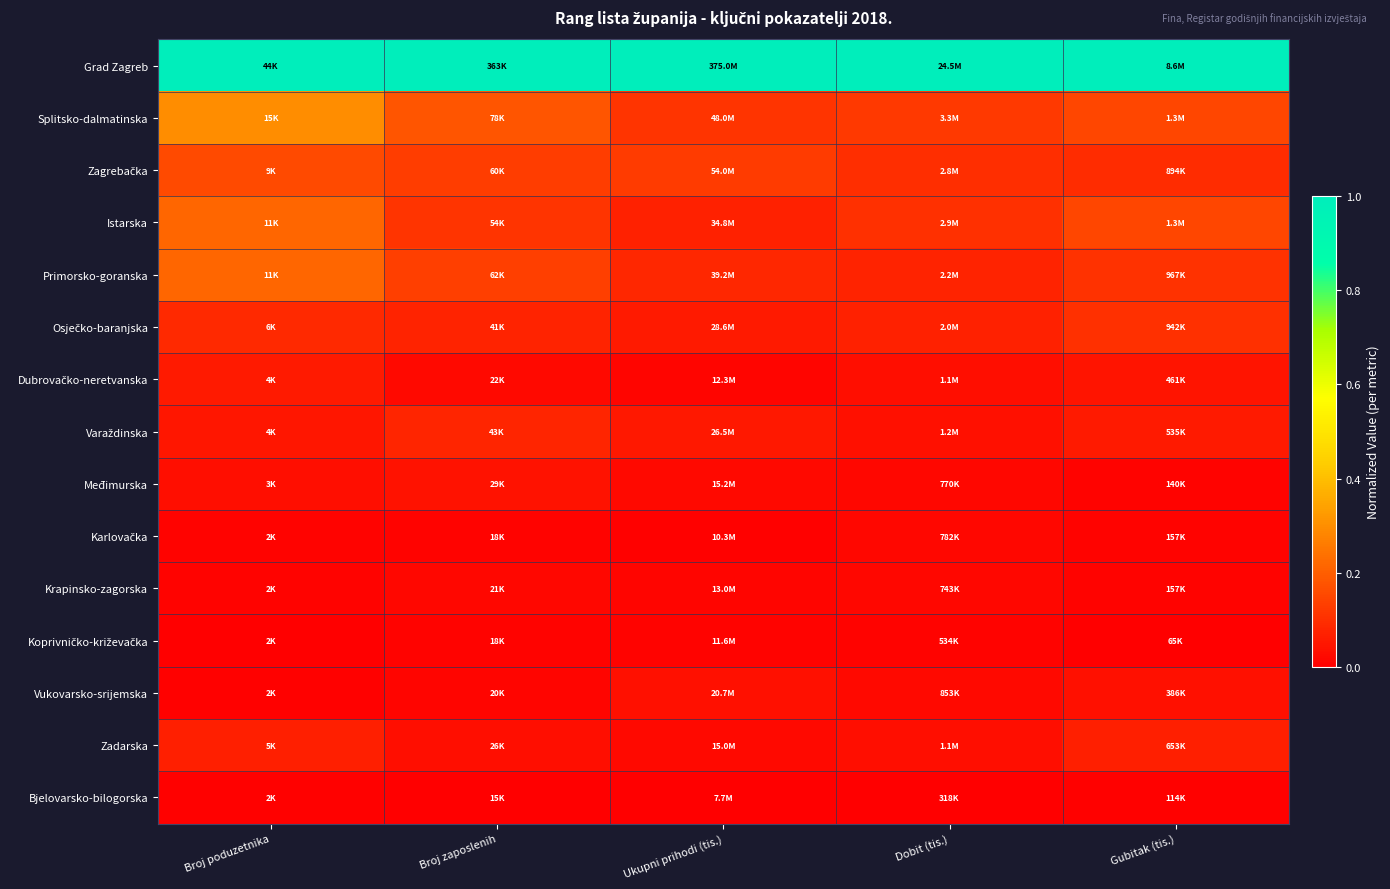

Which series has the widest spread of values?

Splitsko-dalmatinska